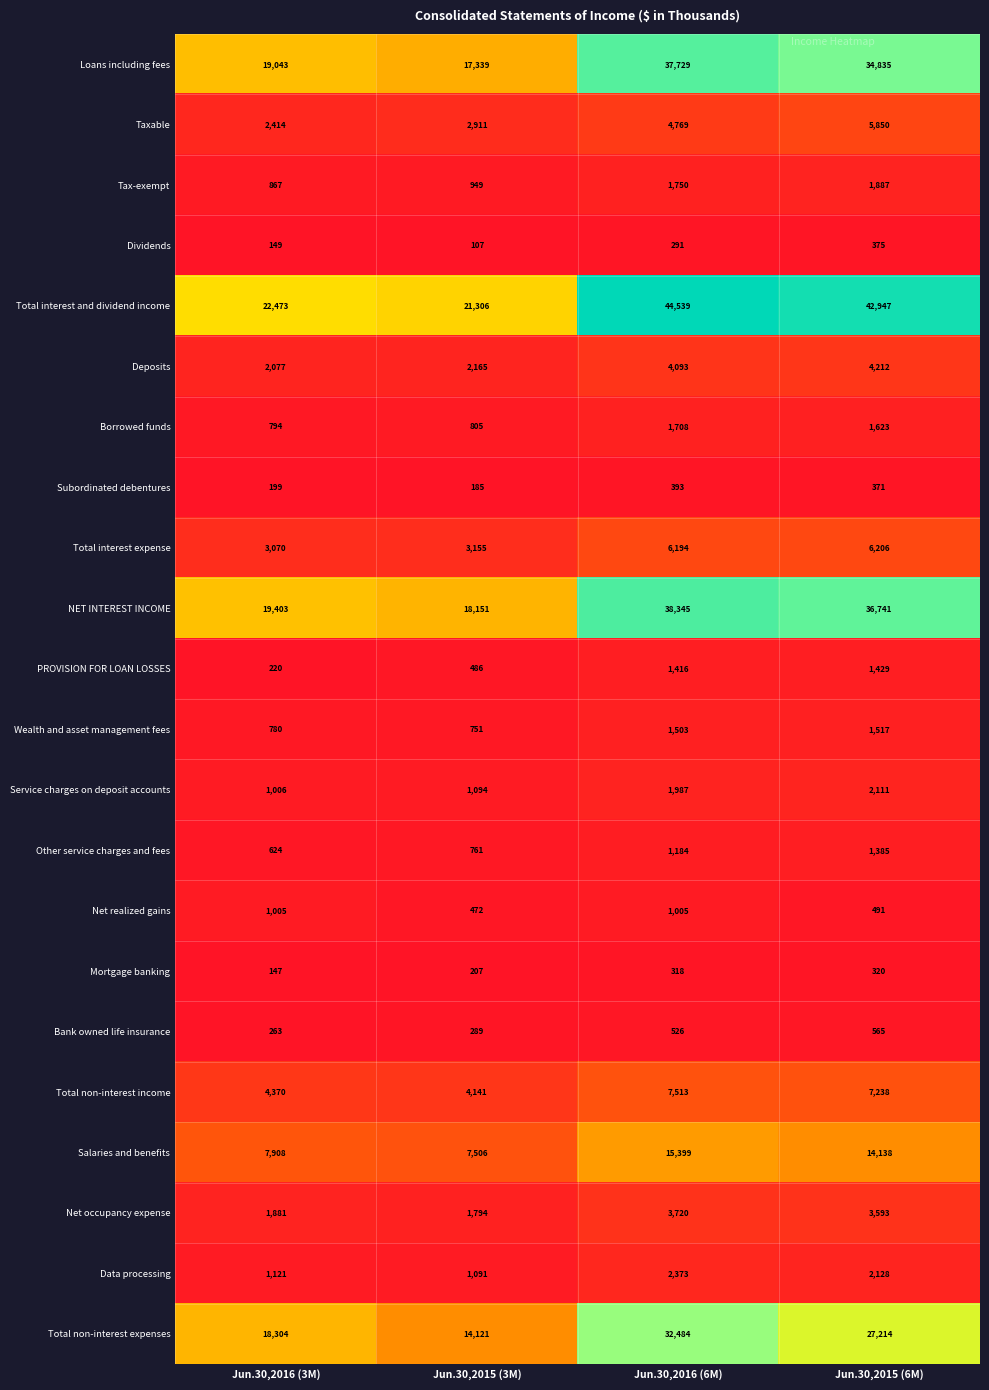

Which category has the highest value in the Total interest expense series?

Jun.30,2015 (6M)